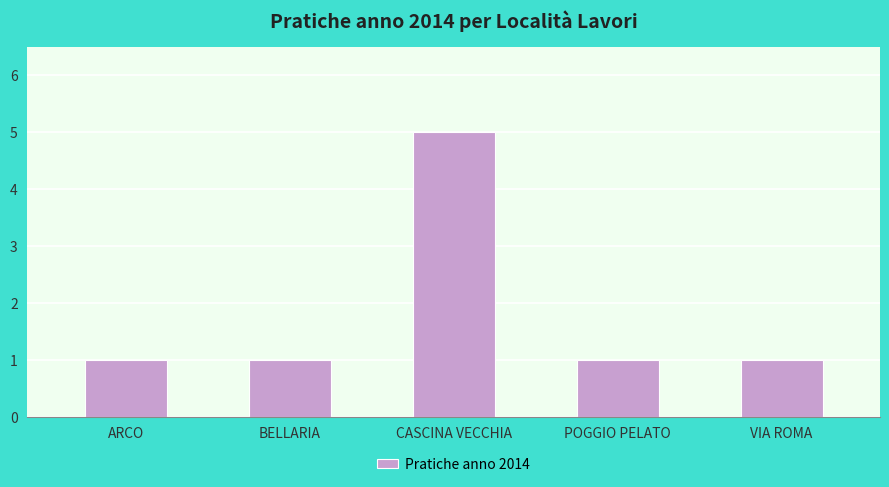

Does the chart contain stacked bars?

No